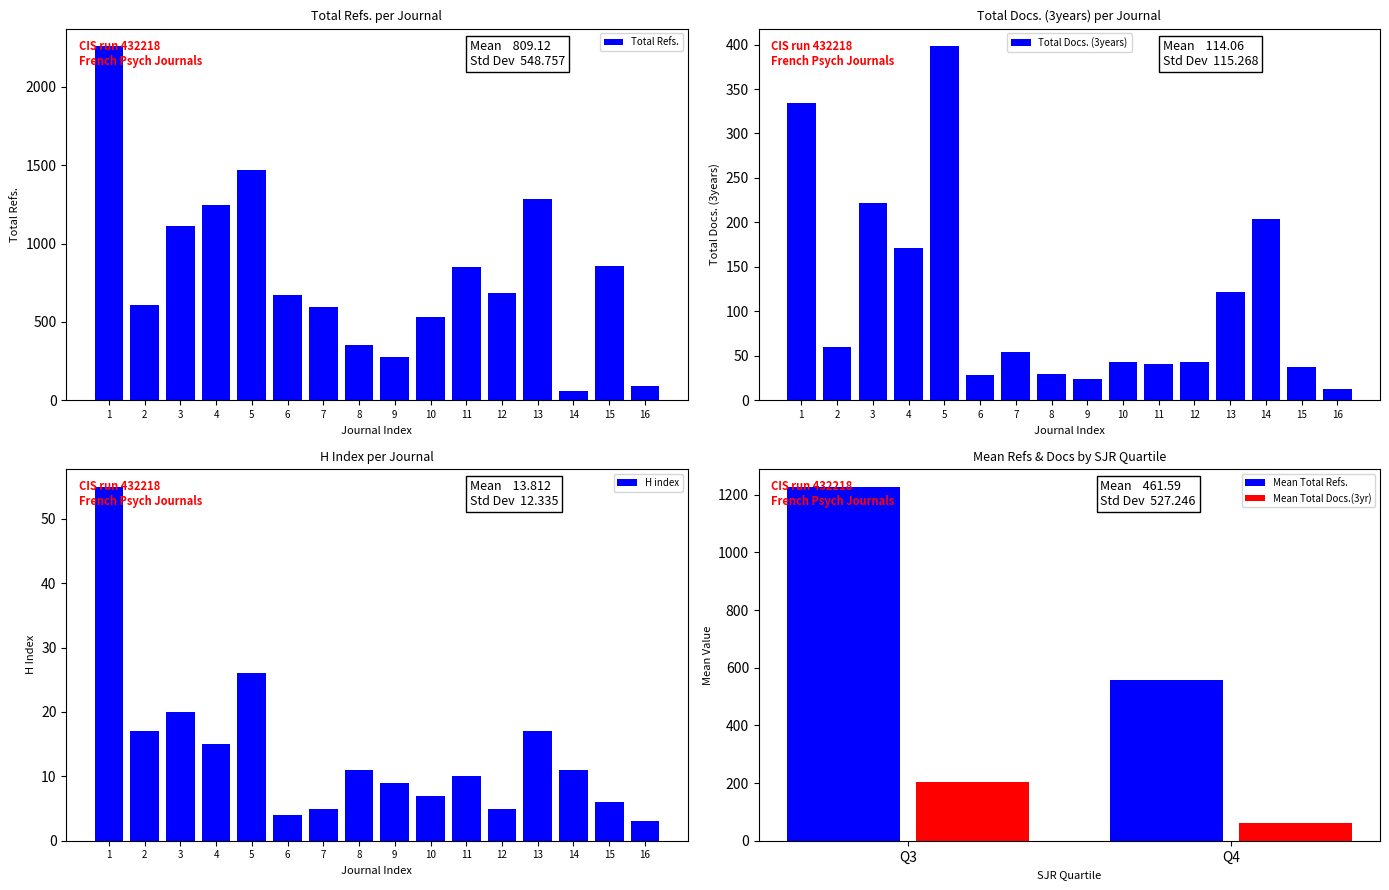

What is the difference between the second highest and minimum values in the Total Refs. series?

1413